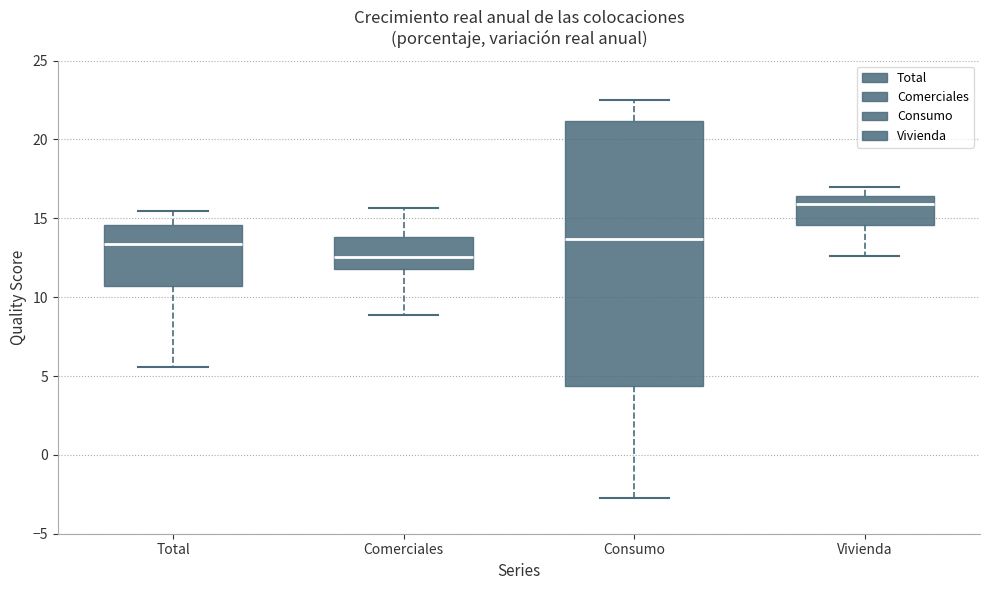

Where is the lower edge of the box for Comerciales on the y-axis? The values are not printed on the chart, so give them approximately, as read against the axis.

12.0